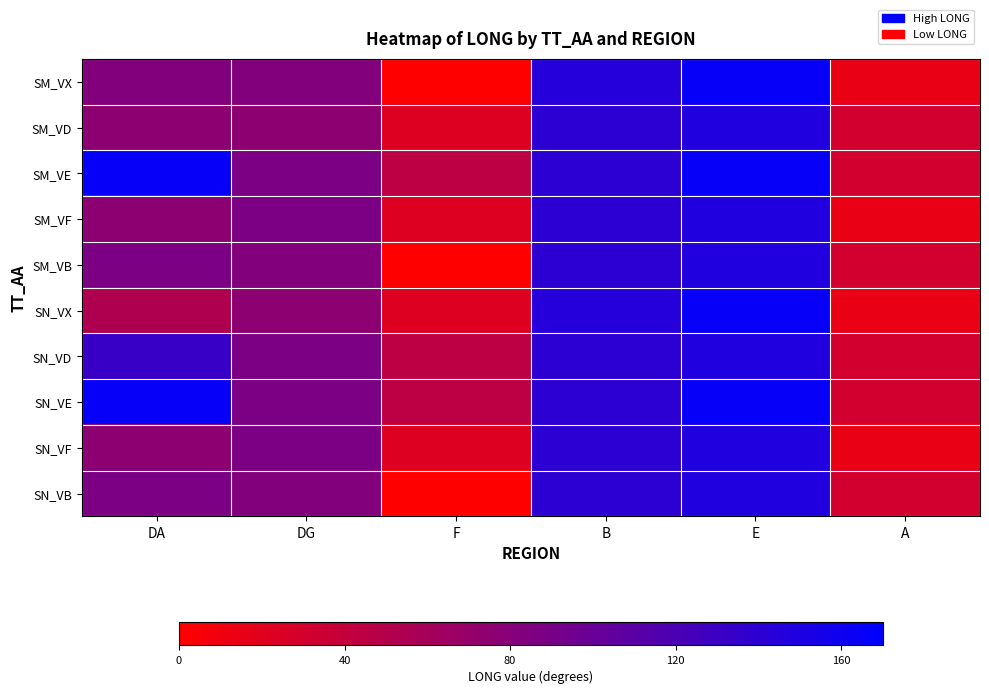

Which series has the widest spread of values?

SM_VX